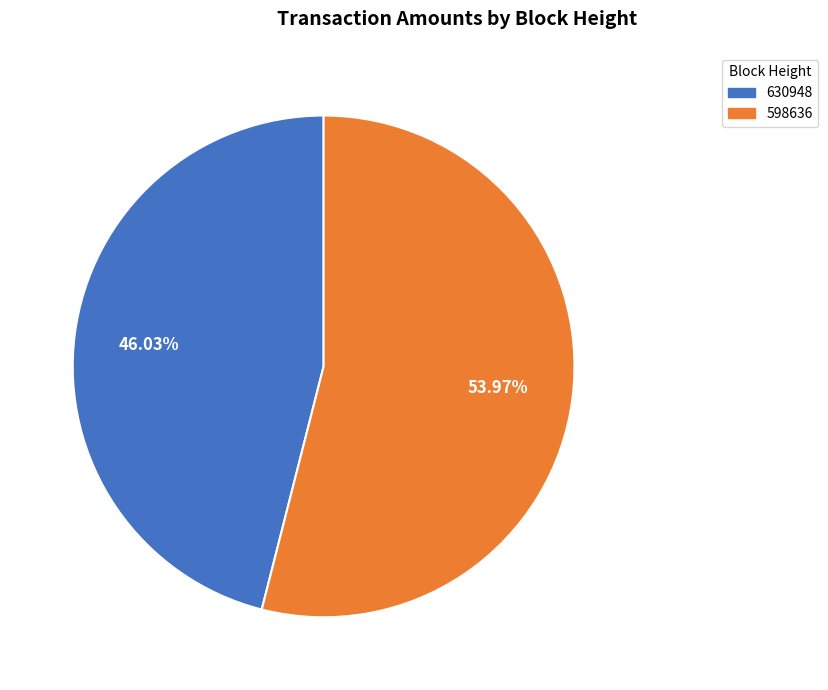

Combined, do 598636 and 630948 account for over 50%?

Yes